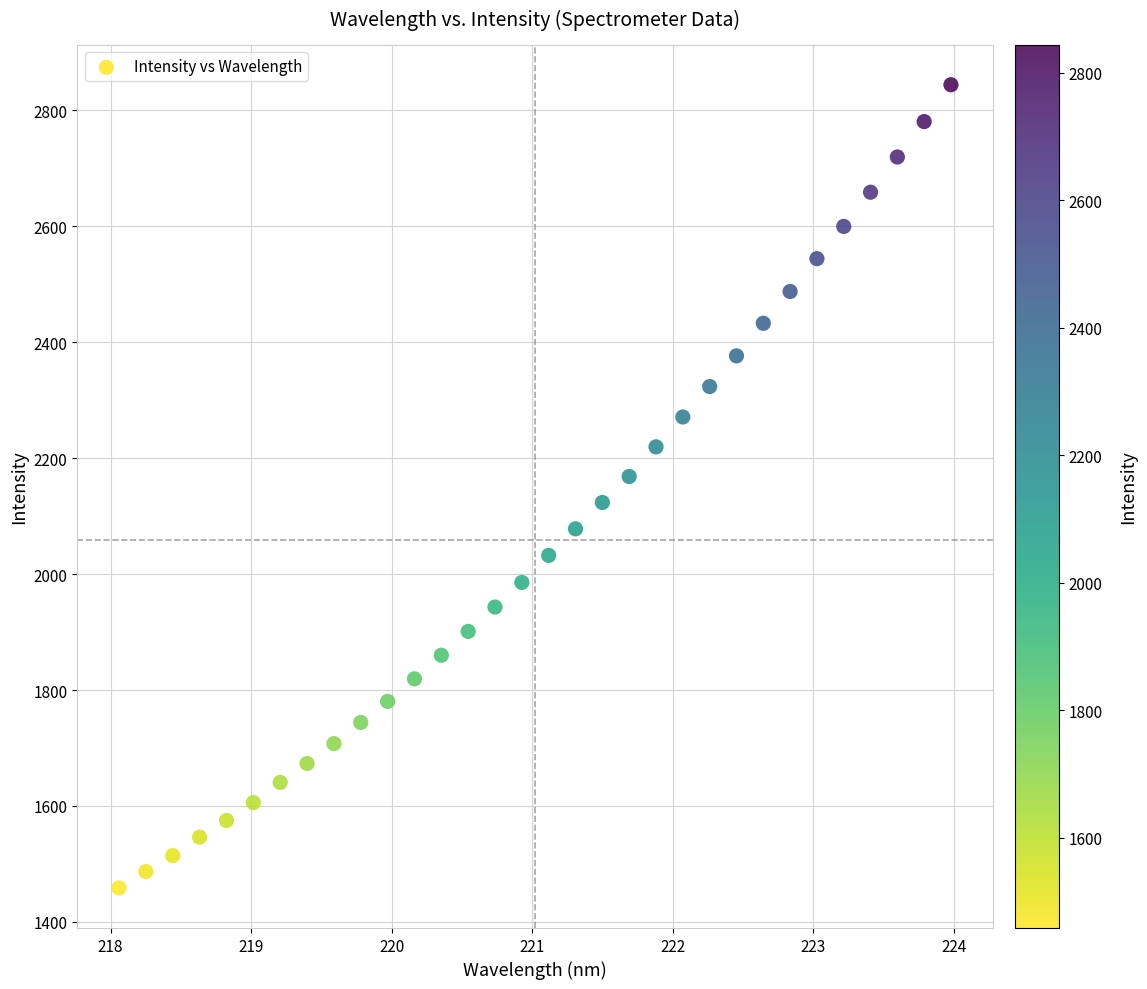

What is the range of Y values (max minus min)?

1385.5